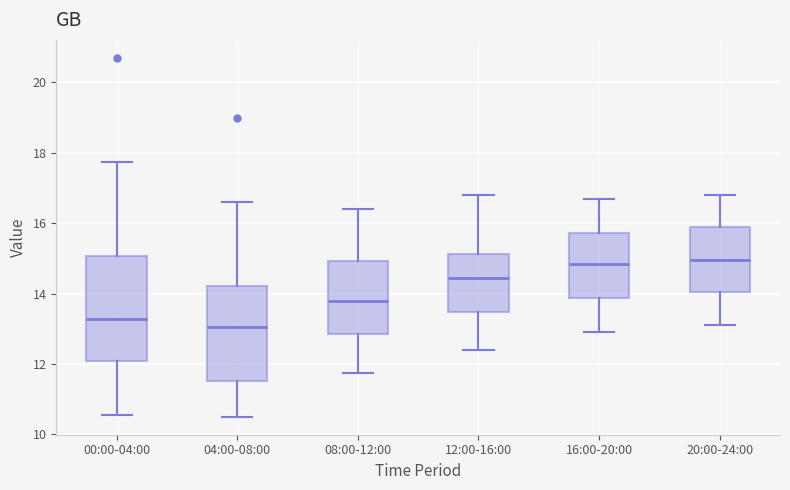

Which box has the lowest median line?

04:00-08:00